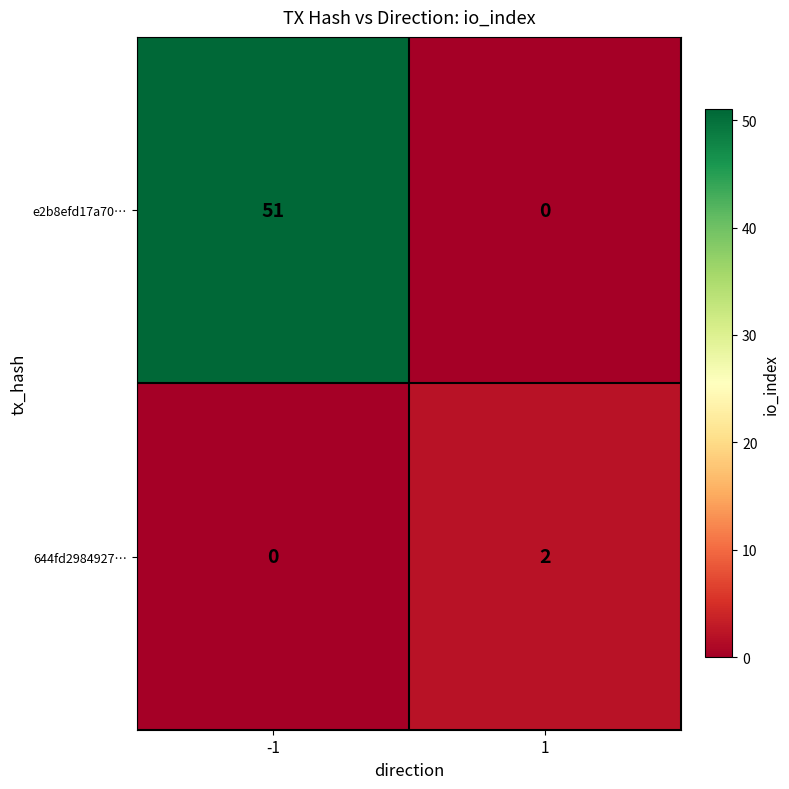

Reading right to left, list all the values displayed in this chart.

e2b8efd17a70…: 0	51
644fd2984927…: 2	0